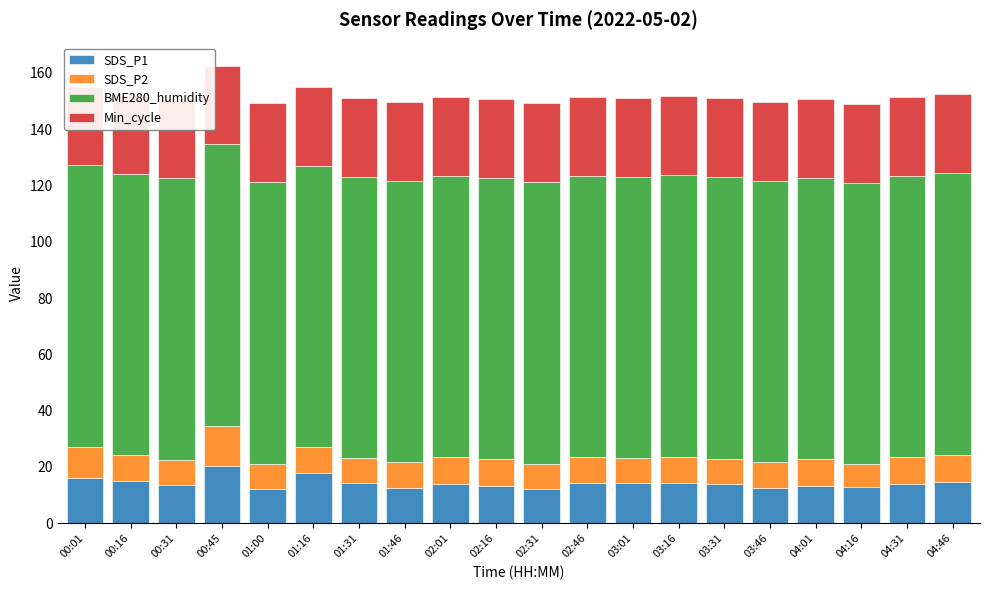

What are all the series names shown in the legend?

SDS_P1, SDS_P2, BME280_humidity, Min_cycle